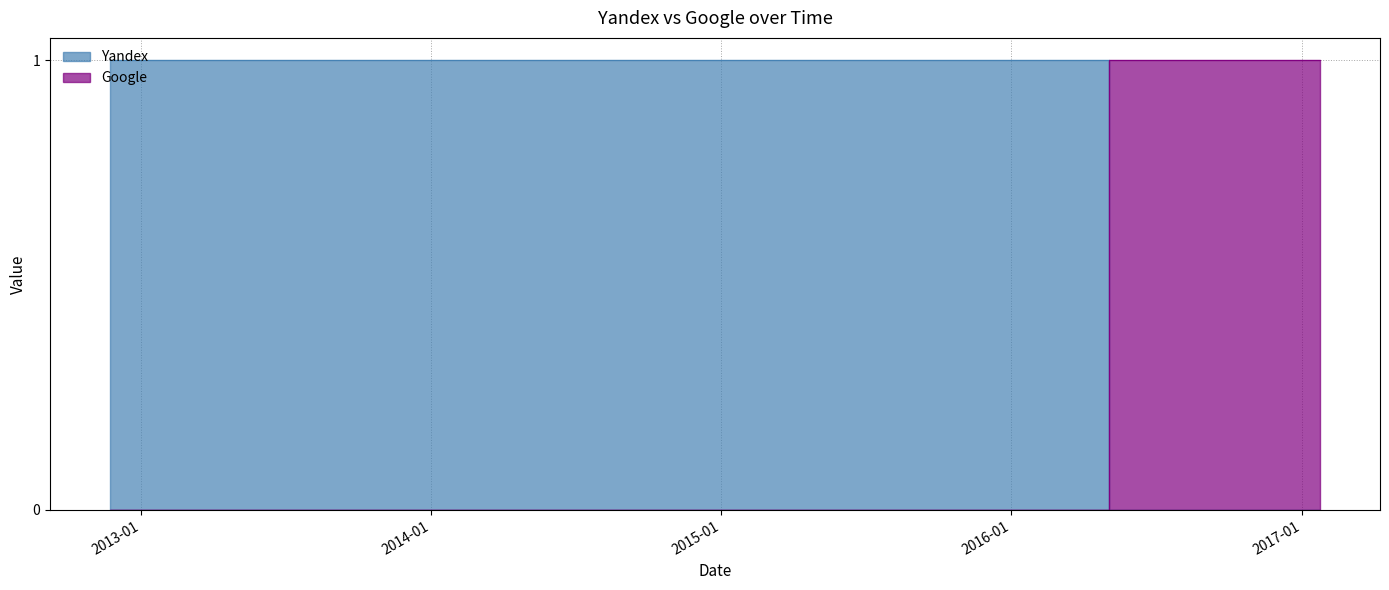

The Google series shows 0 at 2013-08-11. True or false?

False